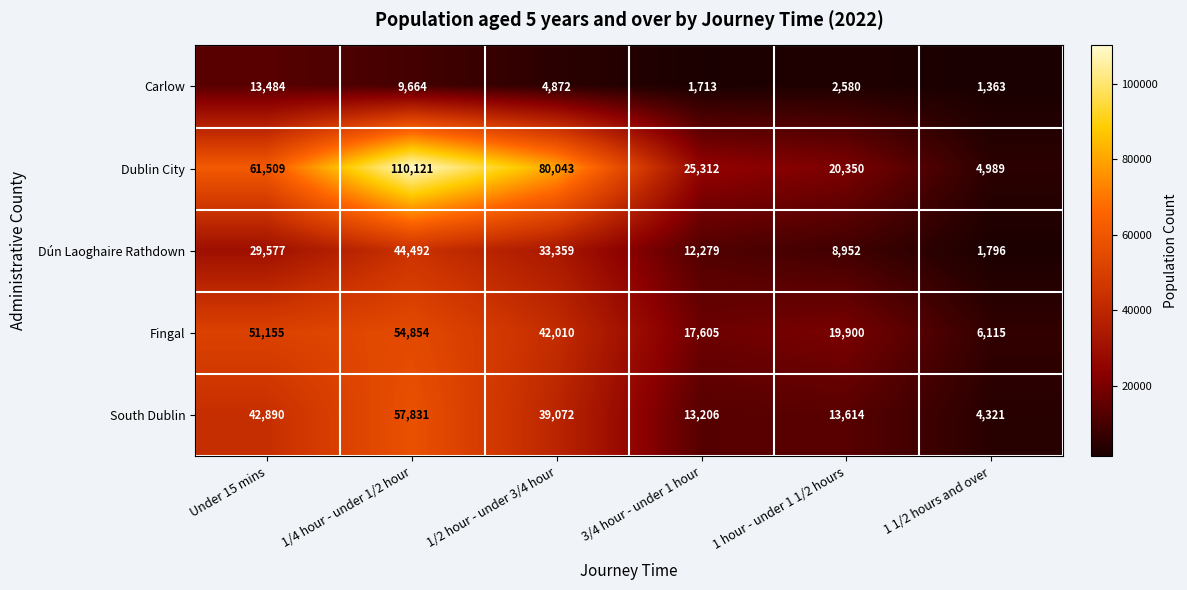

What is the average value of the Dublin City series?

50387